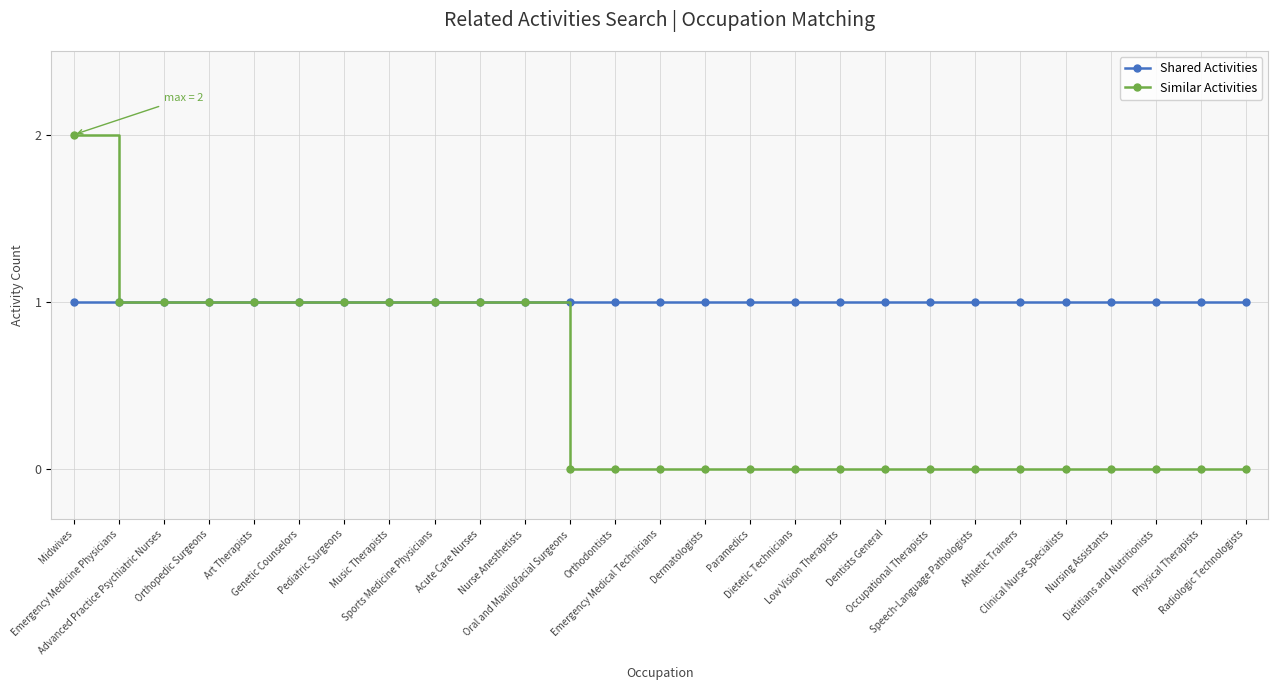

What is the label of the 15th point from the left?

Dermatologists